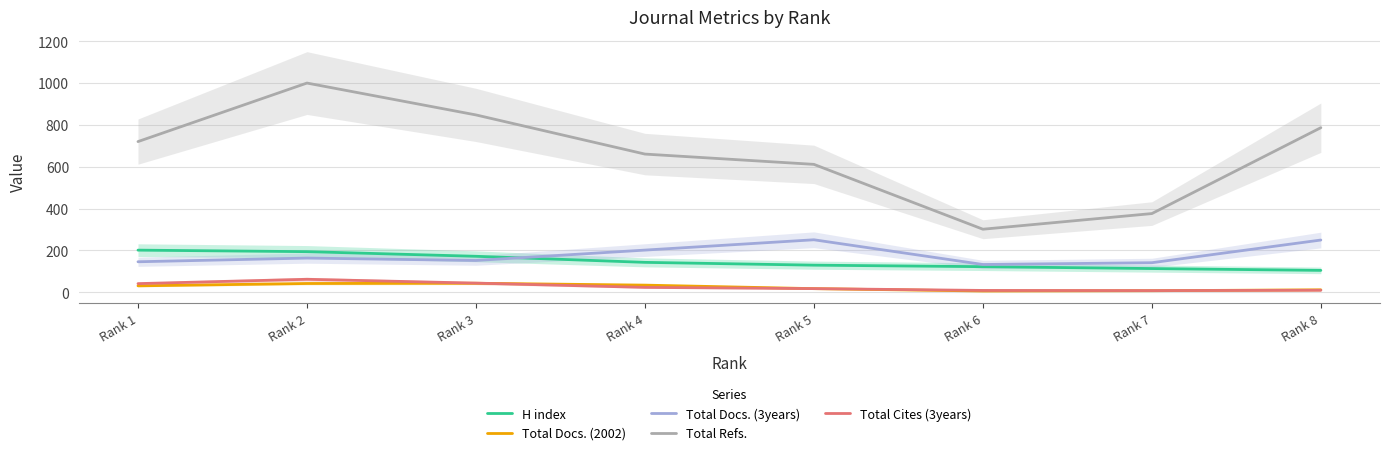

What is the difference between the second highest and second lowest values in the Total Cites (3years) series?

34.9